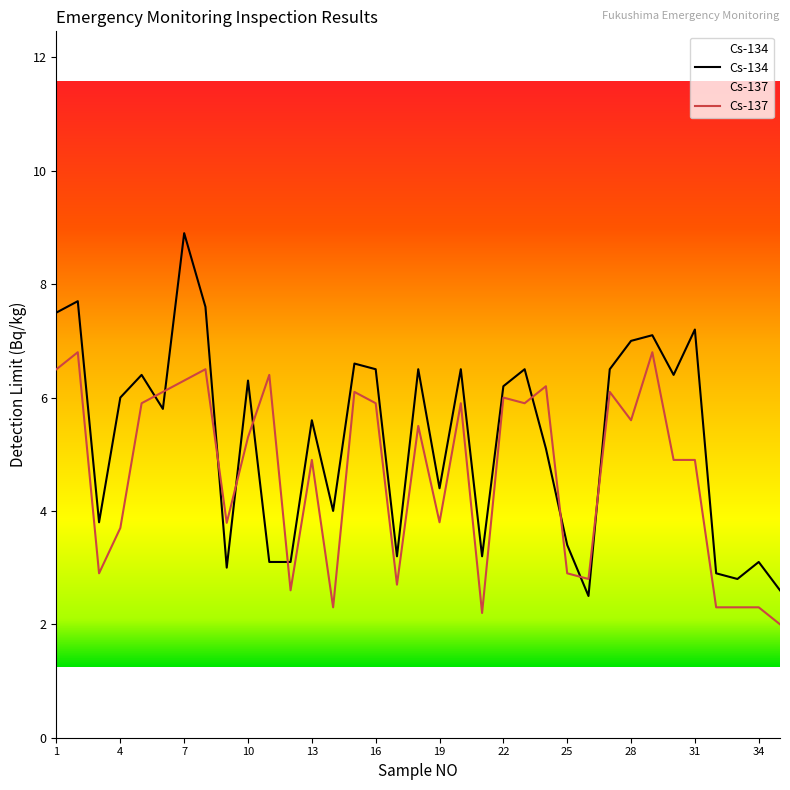

How many values in the Cs-137 series are below 5?

17